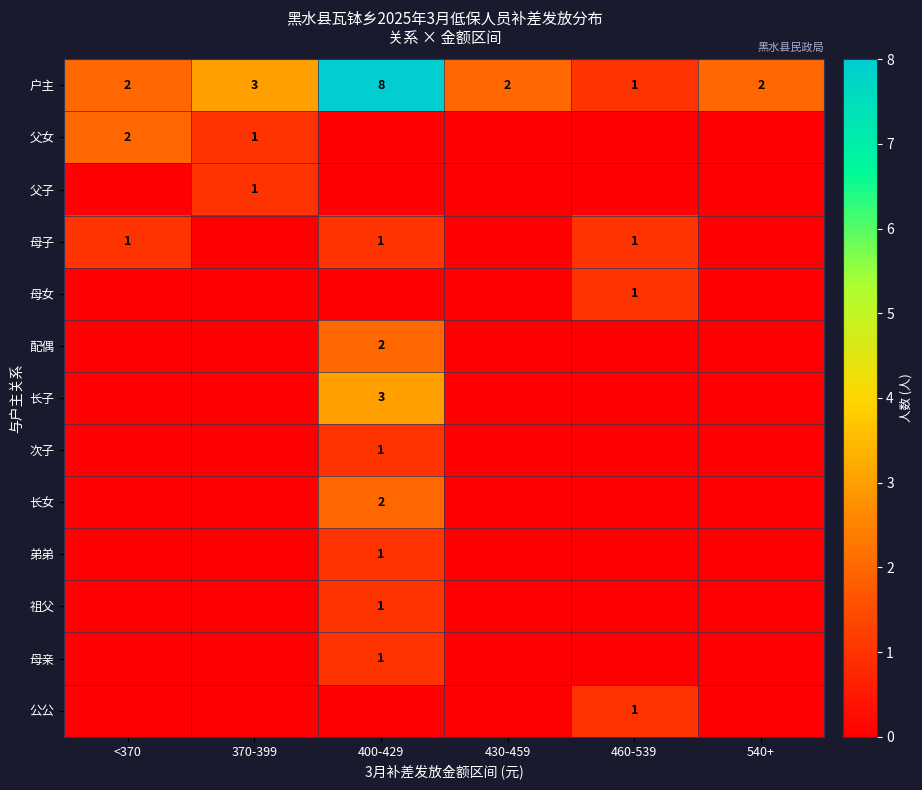

True or false: 配偶 has a value of 2 at 400-429.

True